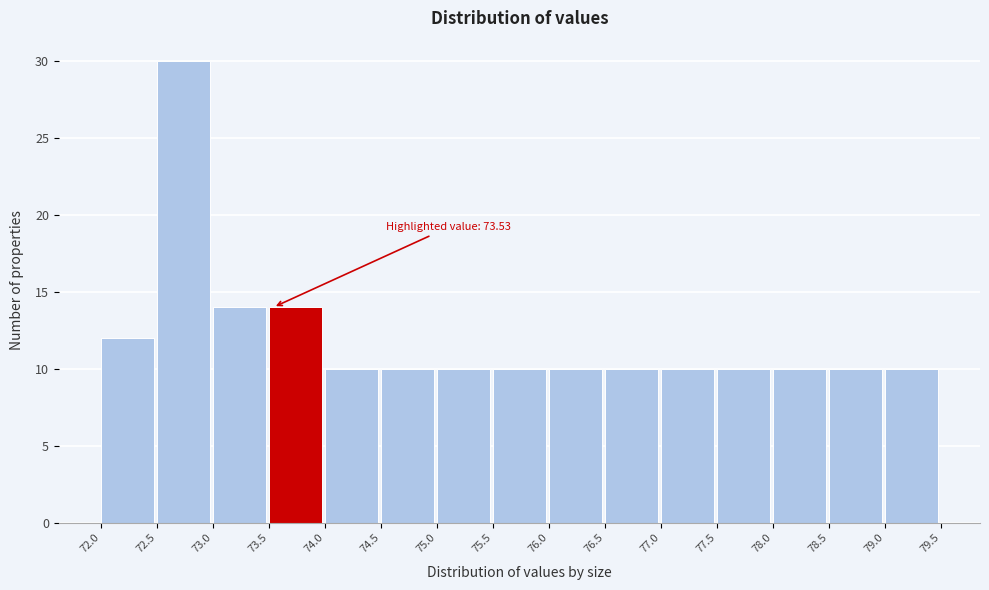

Over which range of the x-axis is the bar tallest?

72.5 to 73.0